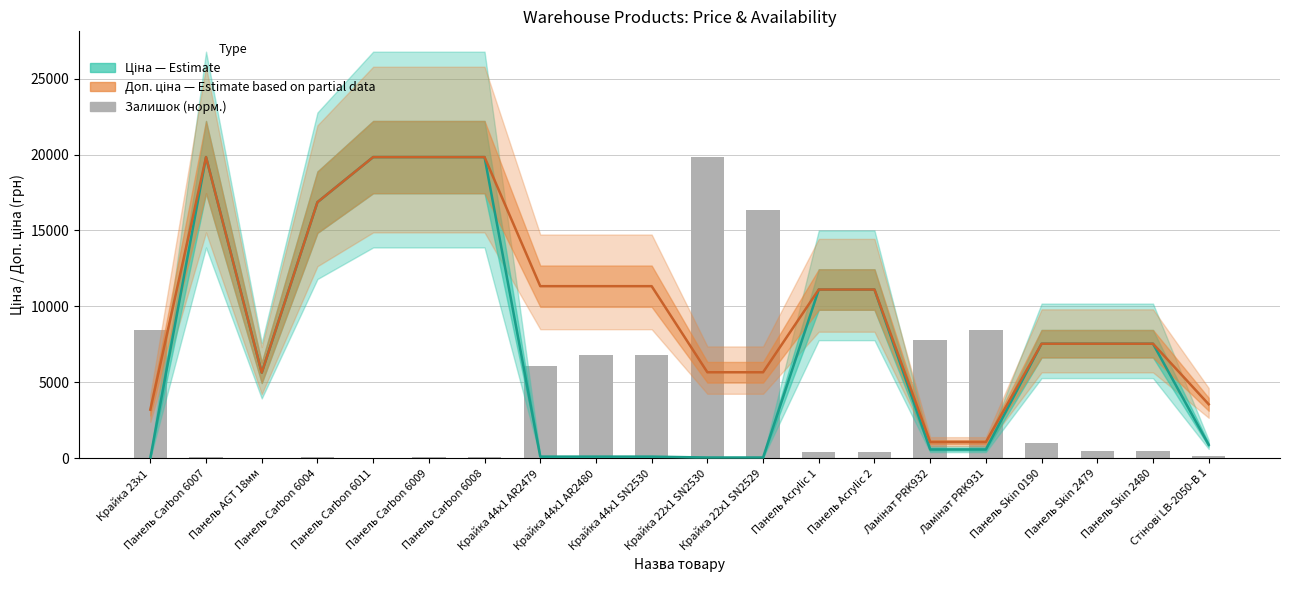

Which series has the largest total across all categories?

Доп. ціна (Partial estimate)